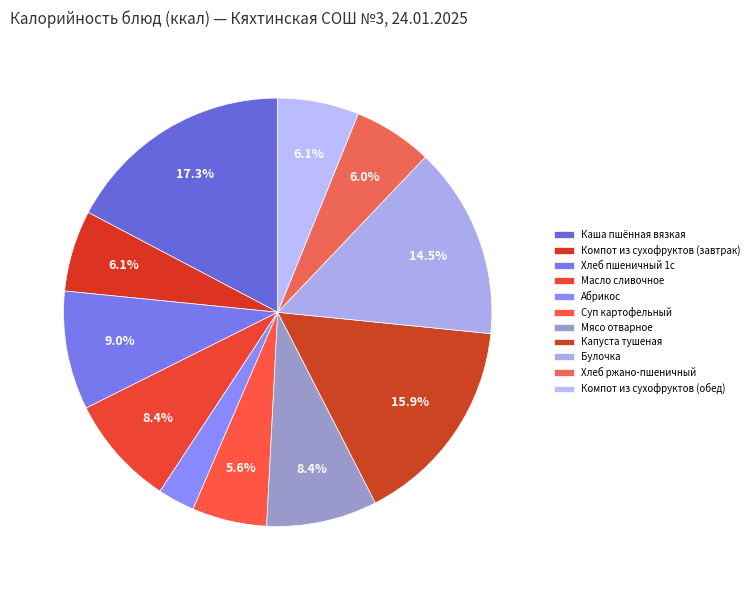

Does Абрикос account for over 50% of the chart?

No